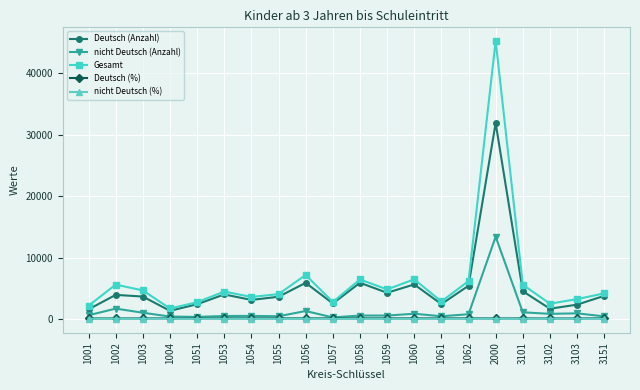

True or false: Deutsch (%) and nicht Deutsch (%) intersect in this chart.

False